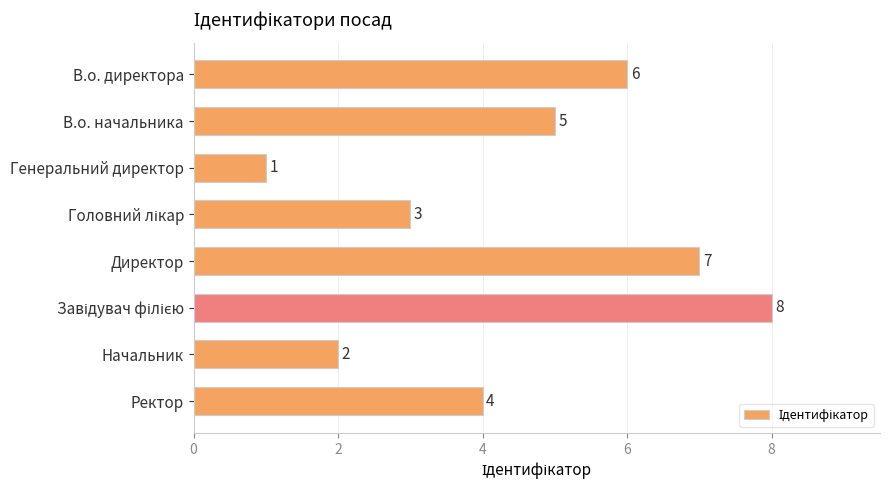

What is the maximum value shown in the chart?

8